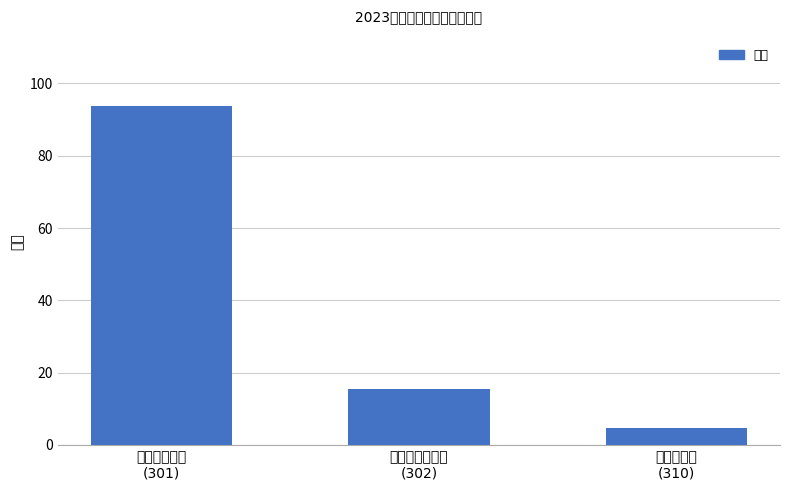

What is the difference between the second highest and minimum values?

10.7